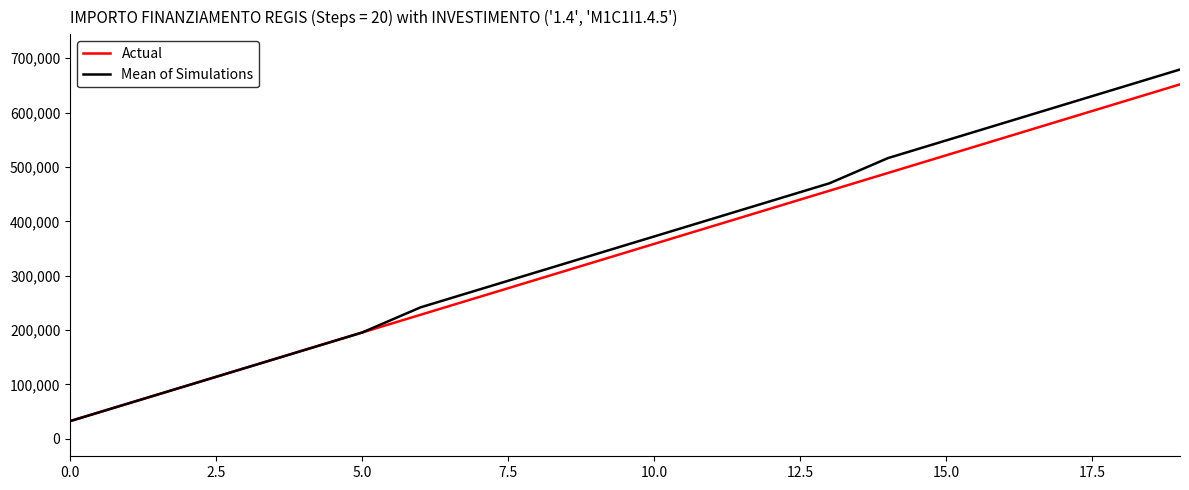

Reading right to left, transcribe all the data shown in this chart.

Actual: 651780.0	619191.0	586602.0	554013.0	521424.0	488835.0	456246.0	423657.0	391068.0	358479.0	325890.0	293301.0	260712.0	228123.0	195534.0	162945.0	130356.0	97767.0	65178.0	32589.0
Mean of Simulations: 679157.0	646568.0	613979.0	581390.0	548801.0	516212.0	469934.5	437345.5	404756.5	372167.5	339578.5	306989.5	274400.5	241811.5	195534.0	162945.0	130356.0	97767.0	65178.0	32589.0